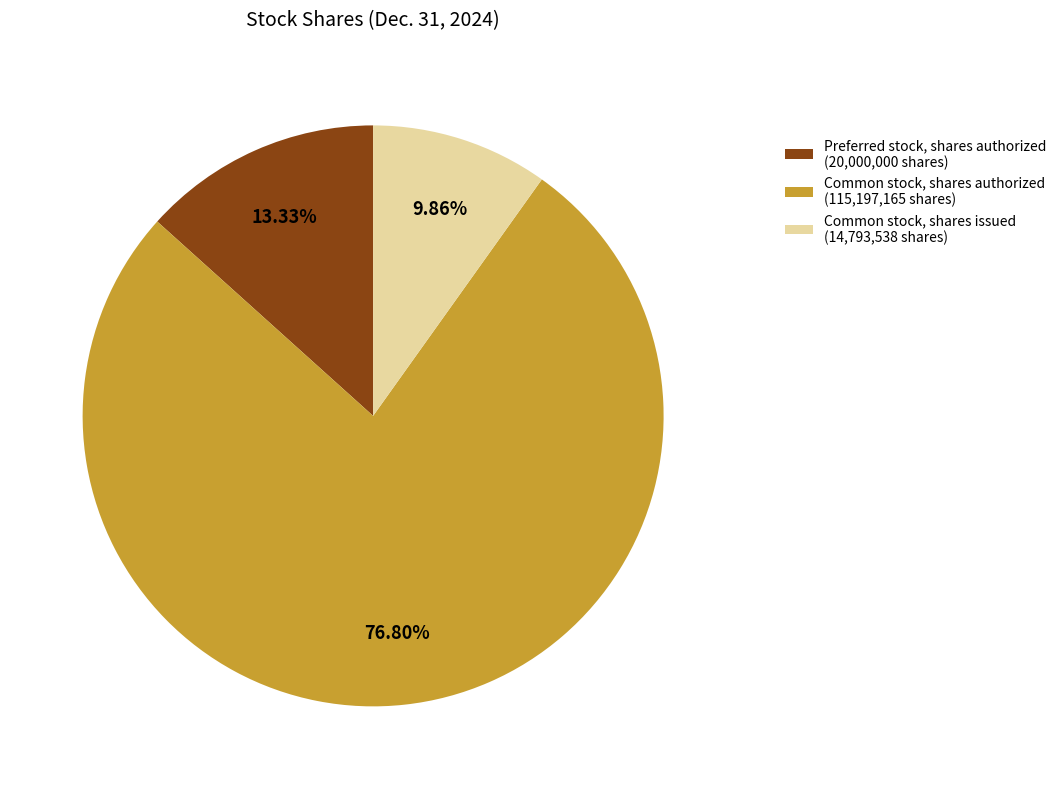

Combined, do Preferred stock, shares authorized and Common stock, shares issued account for over 50%?

No